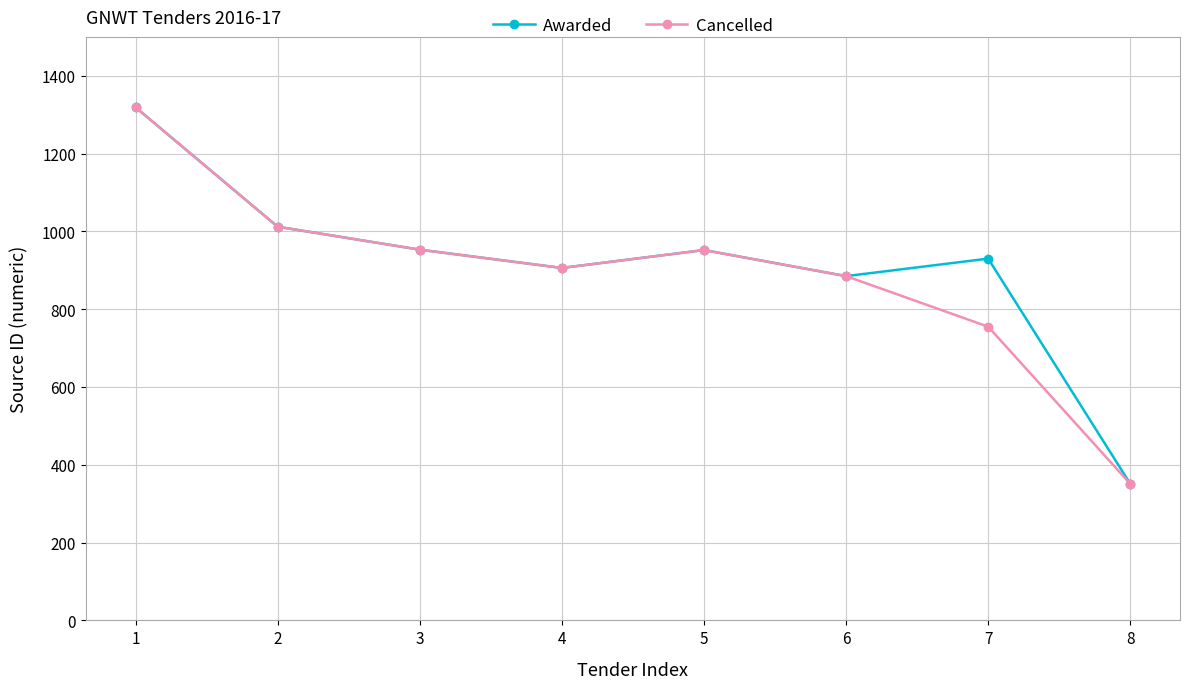

Is the value of Awarded at 6 greater than the value of Cancelled at 2?

No